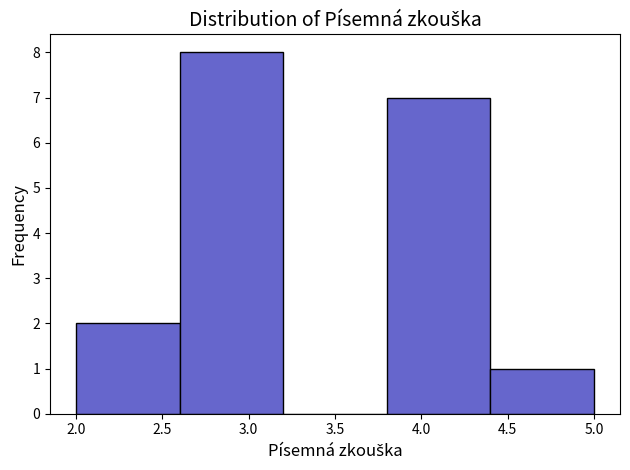

Reading left to right, list every bar in this chart as the range it spans on the x-axis followed by its height. The values are not printed on the chart, so give them approximately, as read against the axis.

2.0 to 2.6: 2
2.6 to 3.2: 8
3.2 to 3.8: 0
3.8 to 4.4: 7
4.4 to 5.0: 1